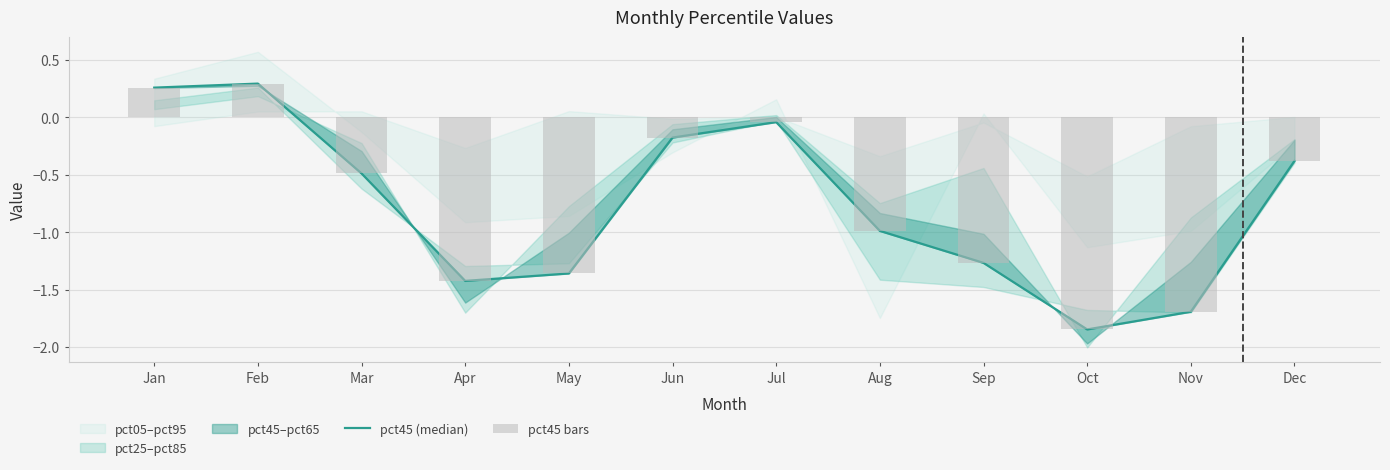

At which label does pct45 (median) first exceed 0?

Jan